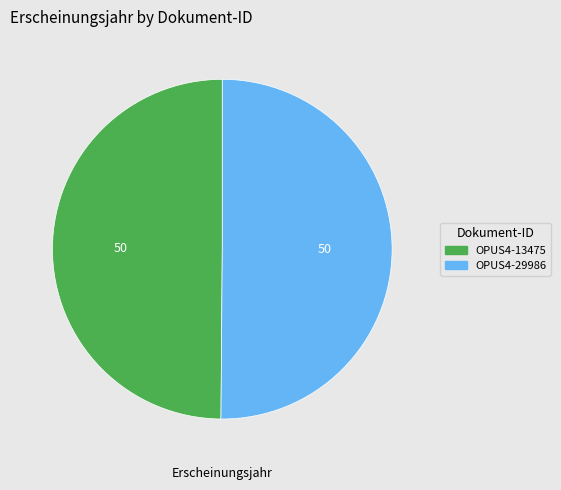

Combined, do OPUS4-13475 and OPUS4-29986 account for over 50%?

Yes